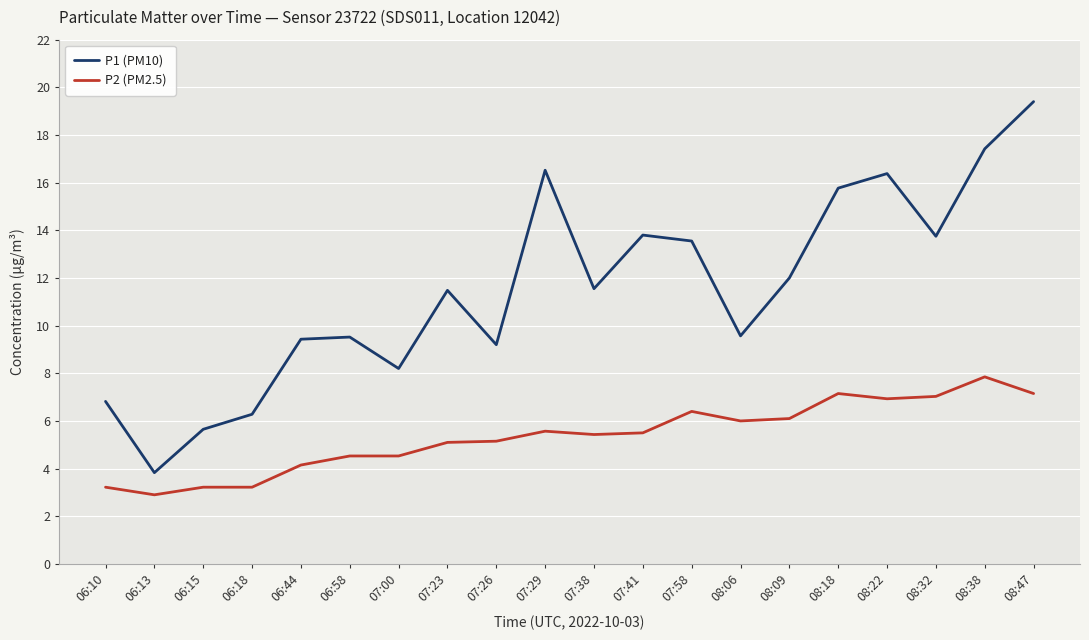

List the series in order of their peak value, lowest first.

P2 (PM2.5), P1 (PM10)